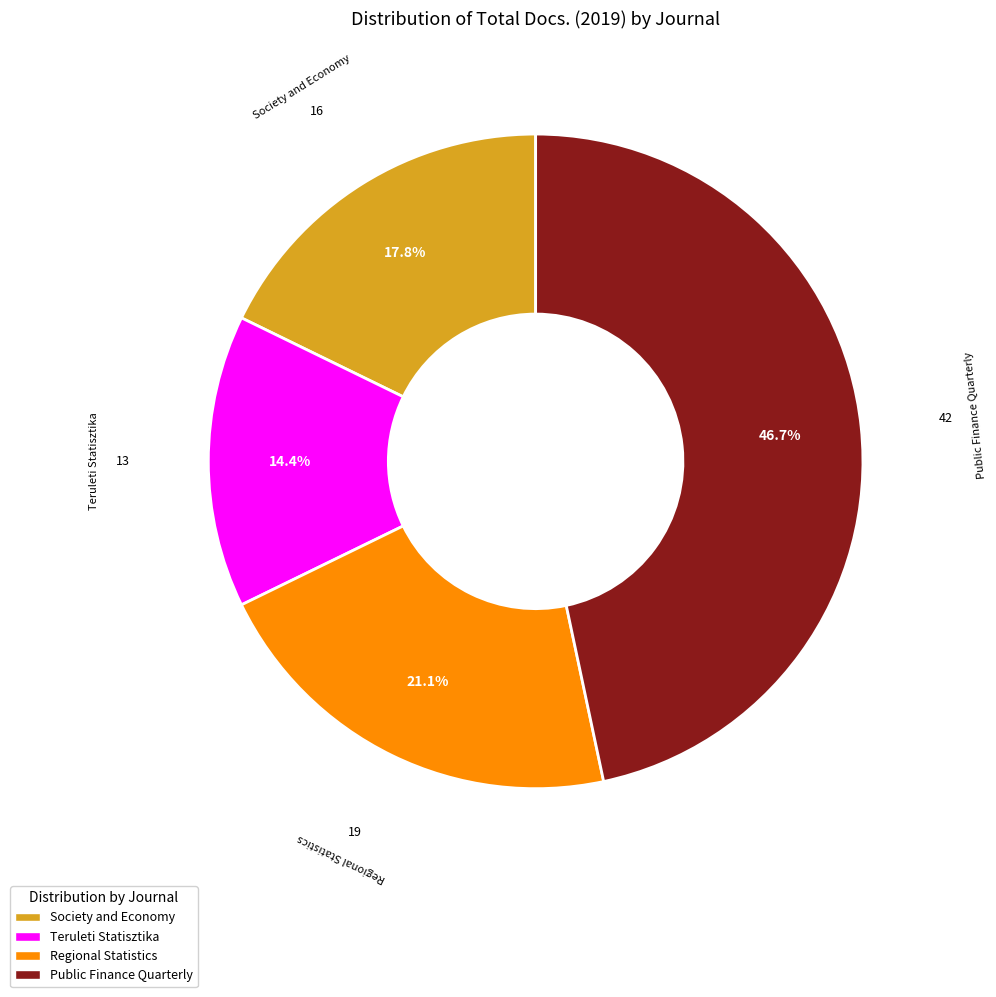

Rank the categories by value from highest to lowest.

Public Finance Quarterly, Regional Statistics, Society and Economy, Teruleti Statisztika